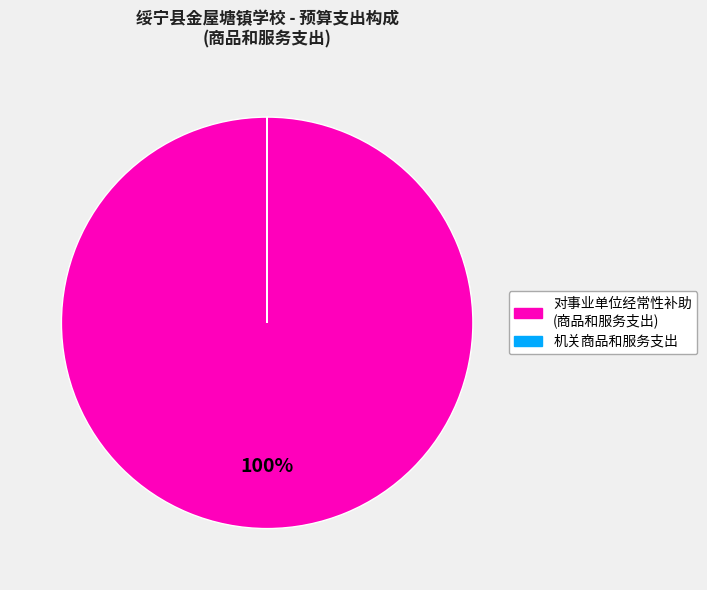

Is there any slice that represents more than half of the pie?

Yes